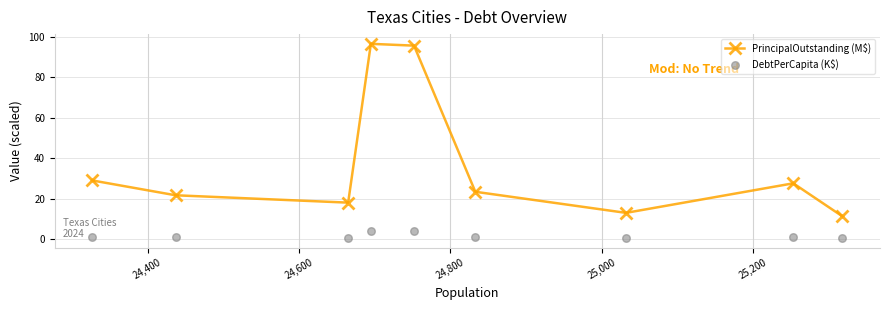

What are all the series names shown in the legend?

PrincipalOutstanding (M$), DebtPerCapita (K$)